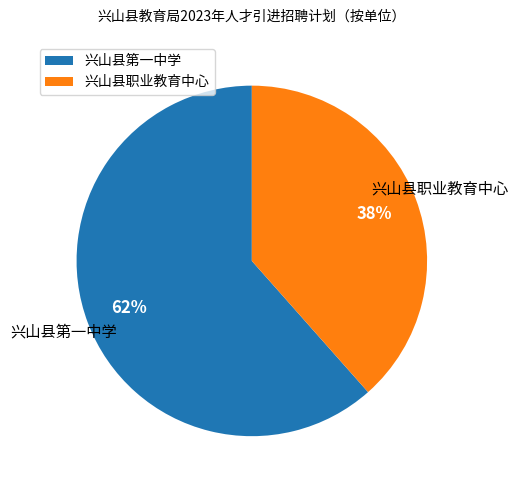

Approximately how many times larger is the value at 兴山县职业教育中心 compared to 兴山县第一中学?

0.6